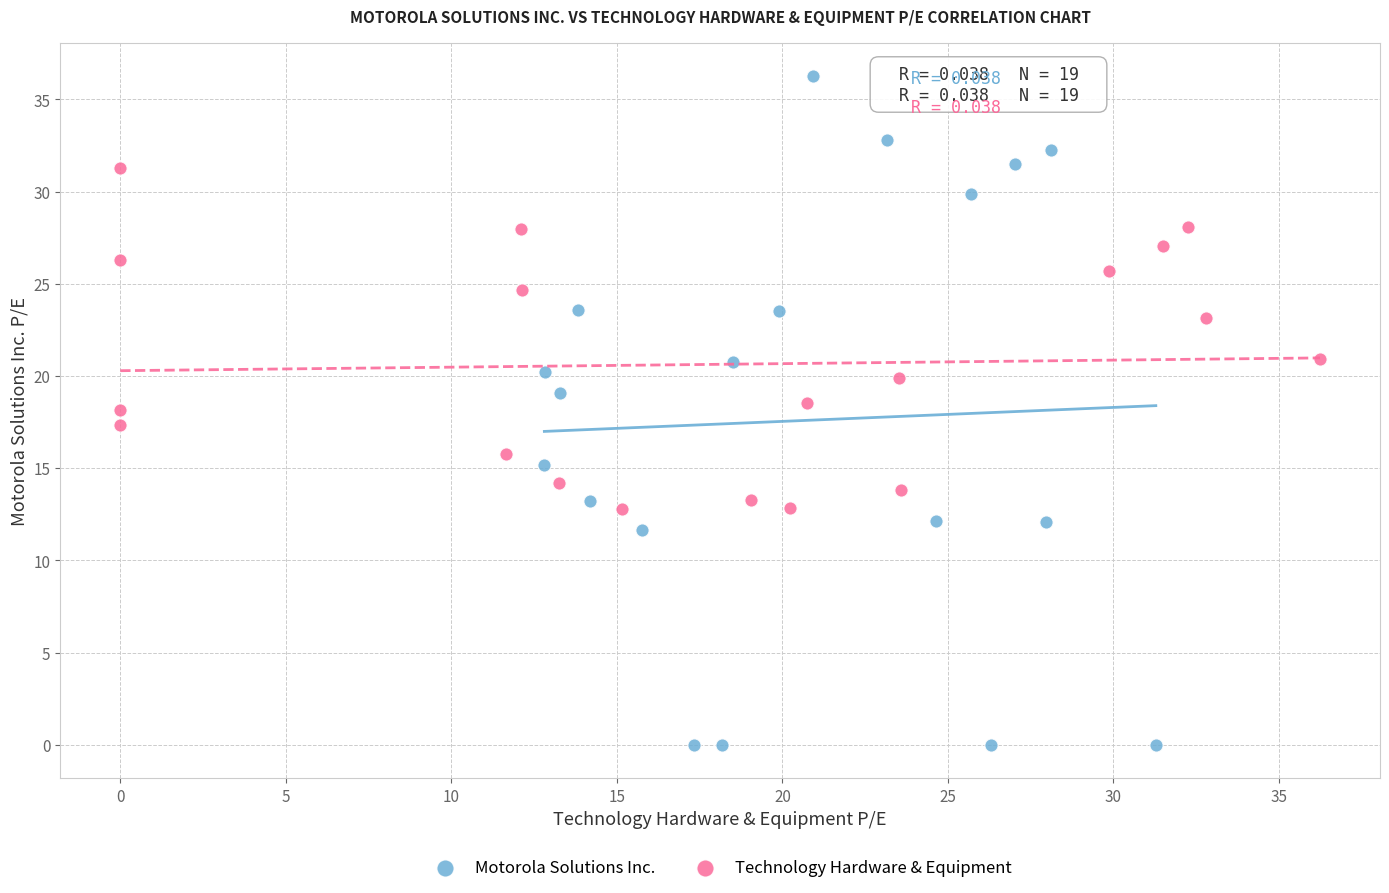

Which series reaches the minimum Y coordinate?

Motorola Solutions Inc.